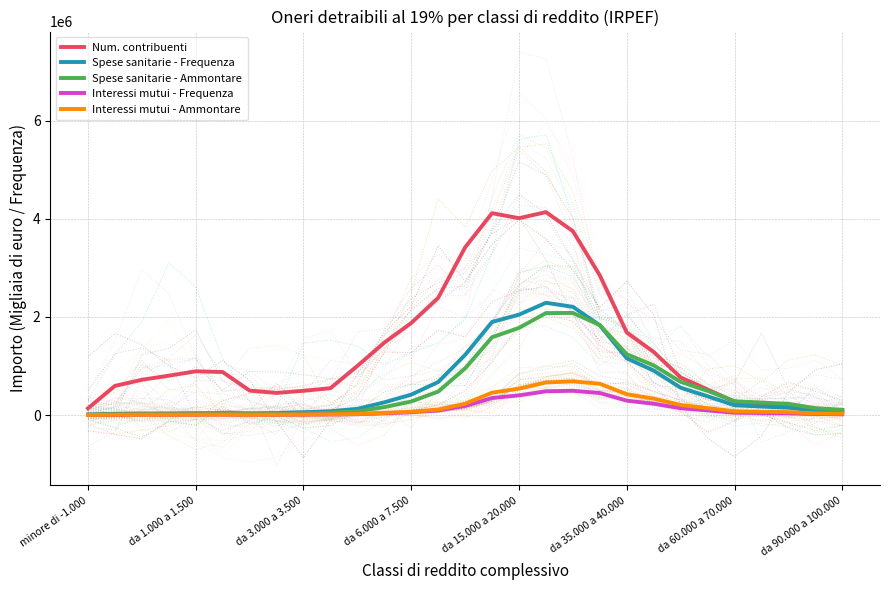

List the series in order of their peak value, highest first.

Num. contribuenti, Spese sanitarie - Frequenza, Spese sanitarie - Ammontare, Interessi mutui - Ammontare, Interessi mutui - Frequenza